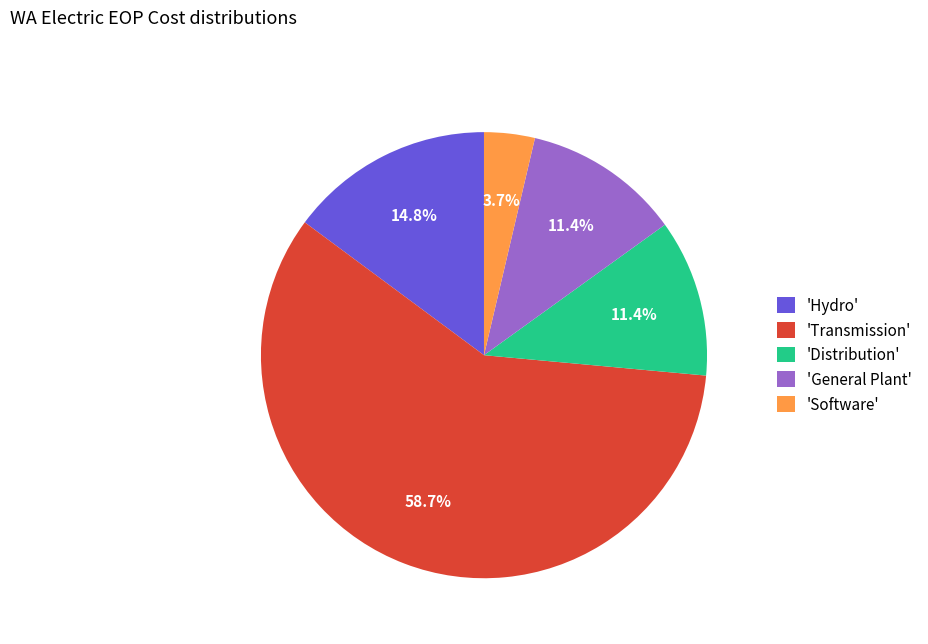

How many slices are in this pie chart?

5